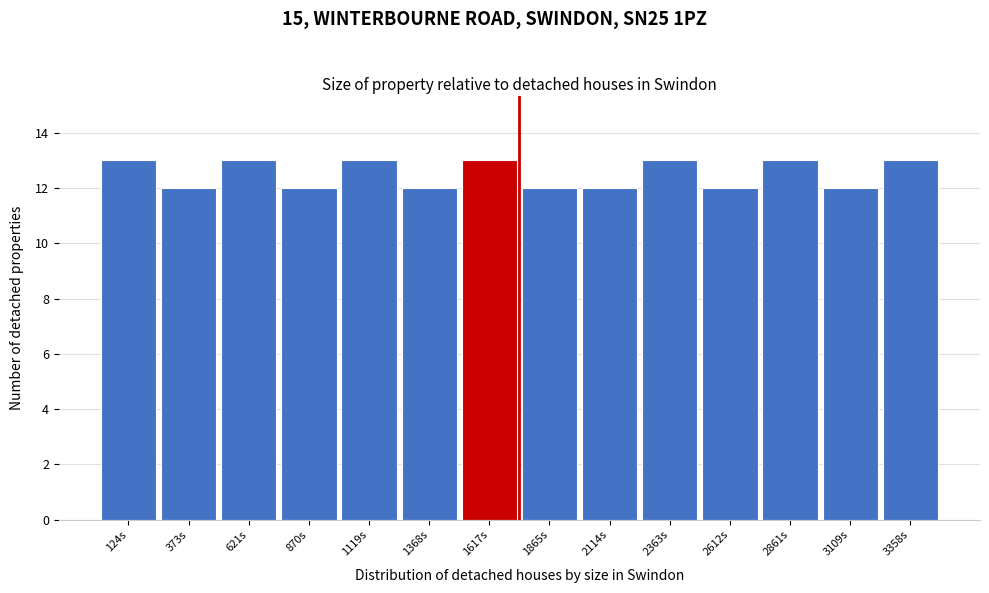

How tall is the bar that spans 500 to 750 on the x-axis? Neither the bar edges nor the heights are printed on the chart, so give them approximately, as read against the axes.

13